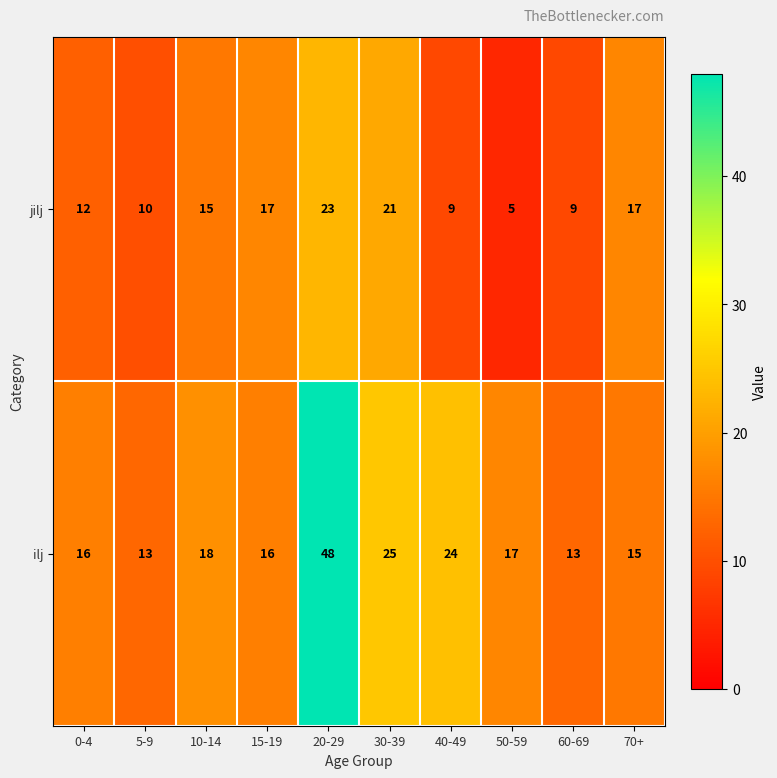

Which series changed the most between 10-14 and 20-29?

ilj